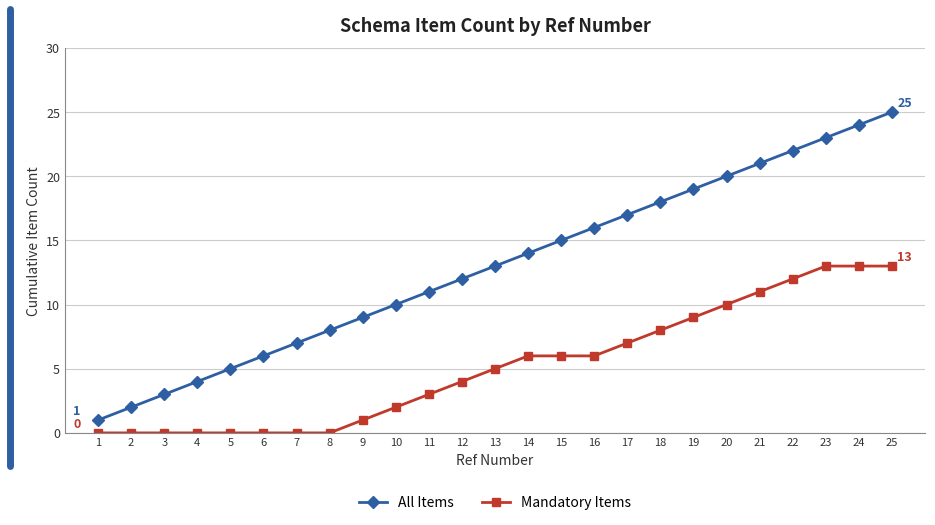

What are all the series names shown in the legend?

All Items, Mandatory Items